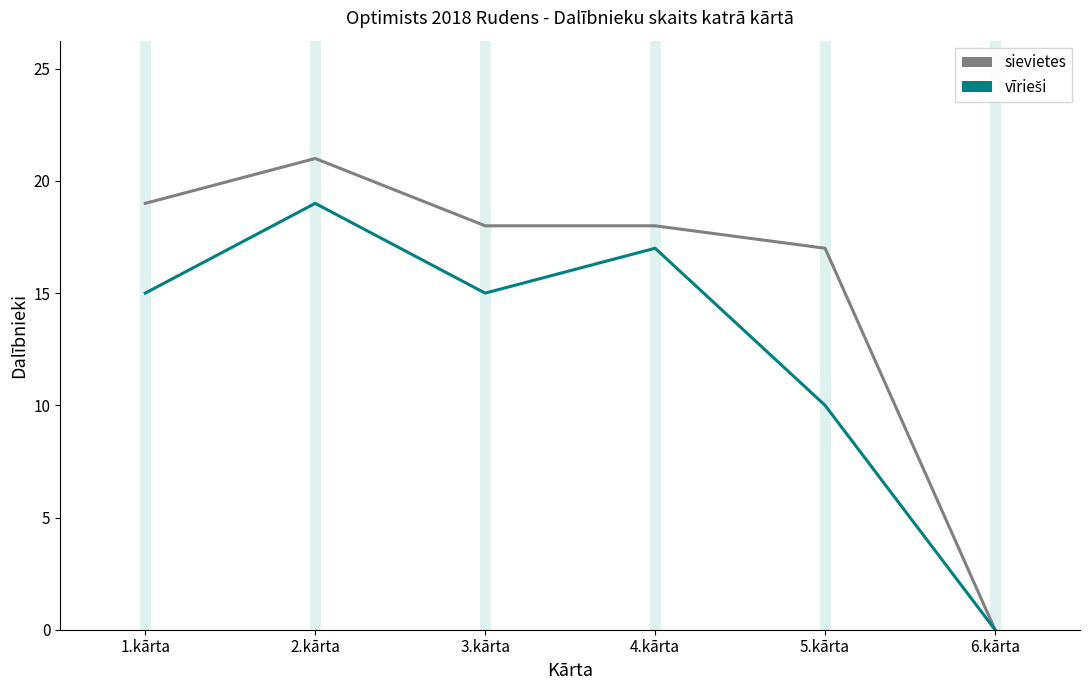

What is the sum of all sievietes values?

93